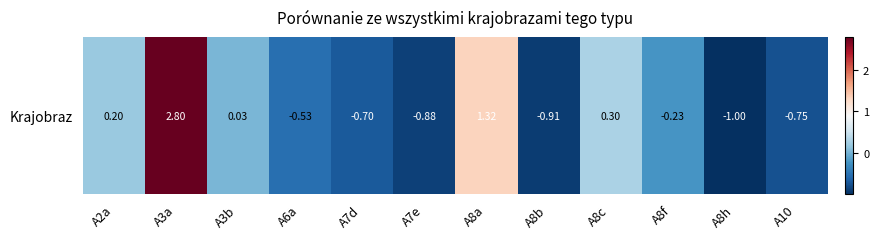

At which category does the chart reach its peak across all series?

A3a